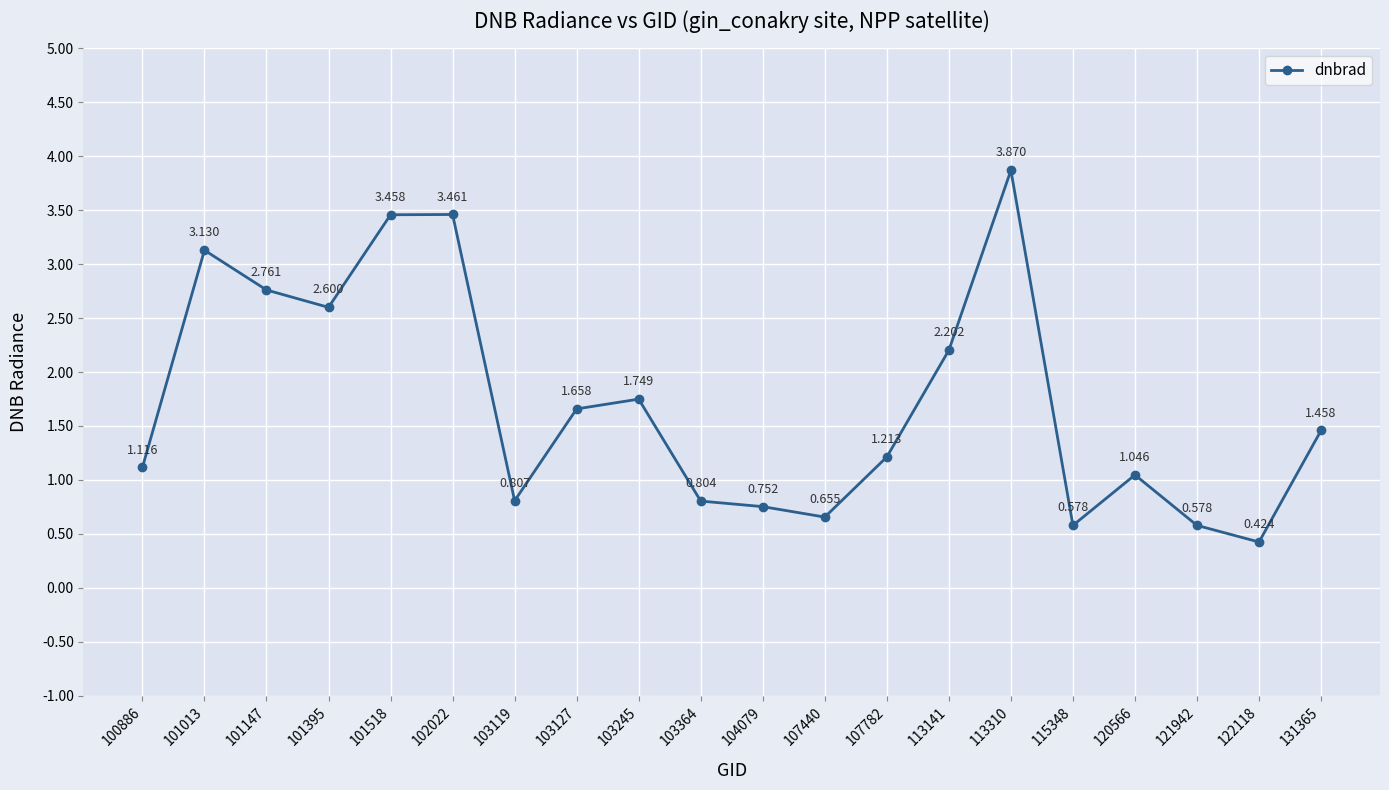

How many values are below 1?

7